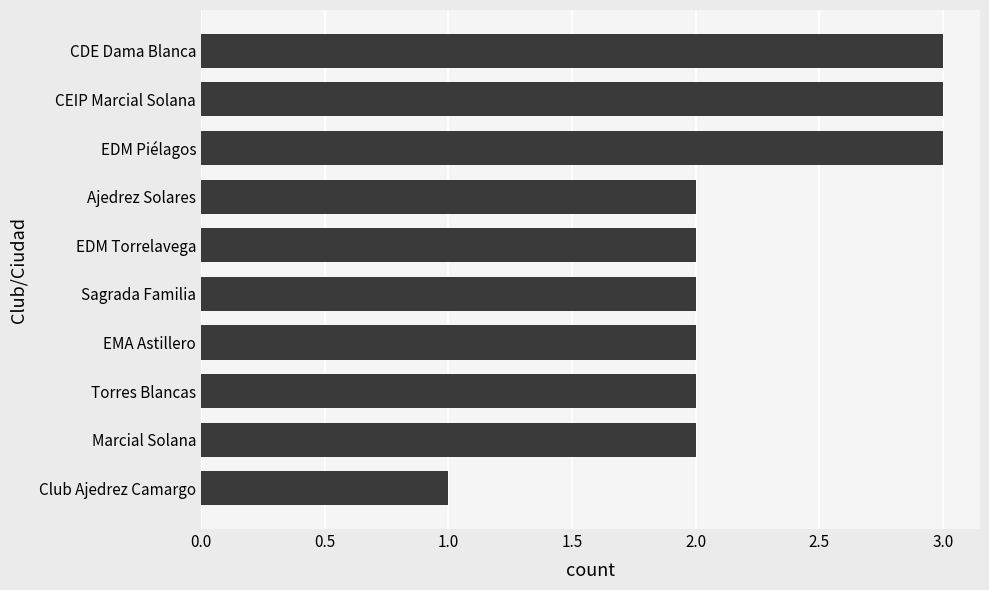

What is the smallest value displayed?

1